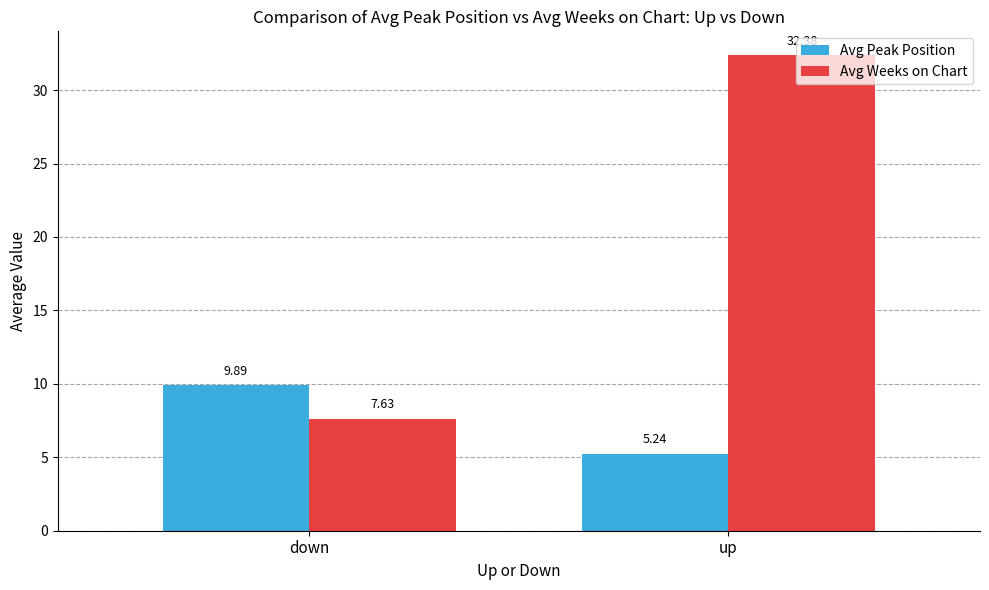

Between down and up, which series saw the biggest shift?

Avg Weeks on Chart